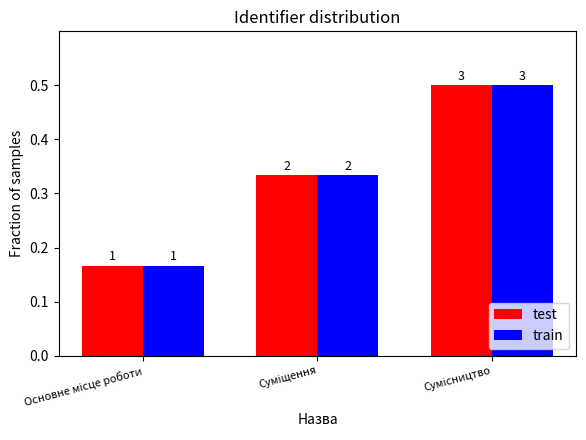

List the series in order of their peak value, highest first.

test, train